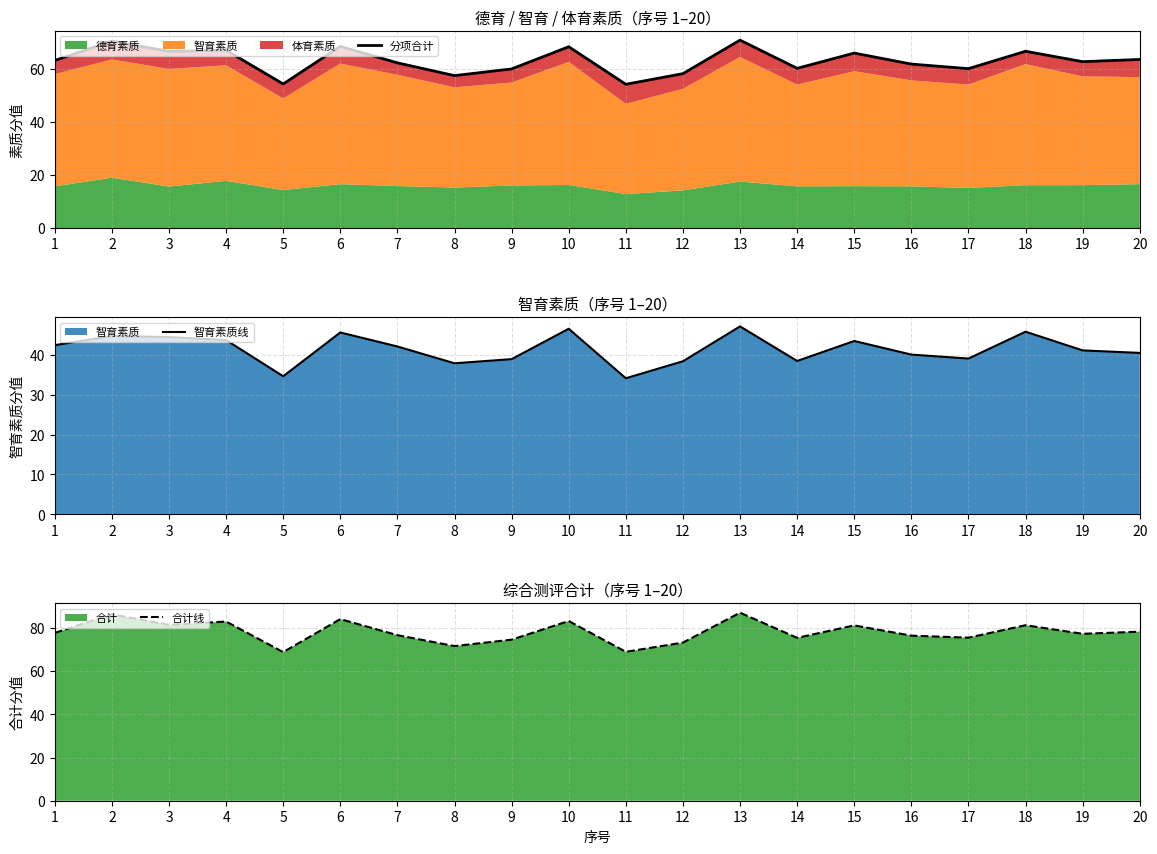

True or false: 分项合计 and 智育素质线 intersect in this chart.

False